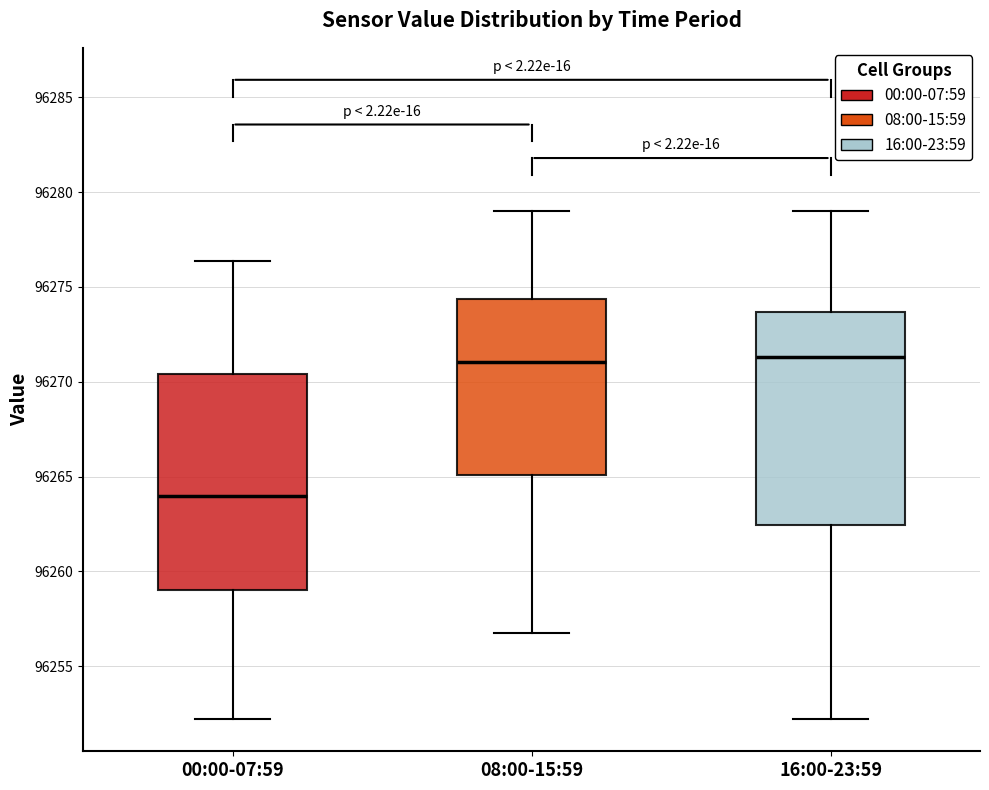

Reading left to right, read every box against the y-axis: the position of its median line, the range the box covers, and the ends of its whiskers. The values are not printed on the chart, so give them approximately, as read against the axis.

00:00-07:59: median 96264.0, box 96259.0 to 96270.5, whiskers 96252.0 to 96276.5
08:00-15:59: median 96271.0, box 96265.0 to 96274.5, whiskers 96256.5 to 96279.0
16:00-23:59: median 96271.5, box 96262.5 to 96273.5, whiskers 96252.0 to 96279.0